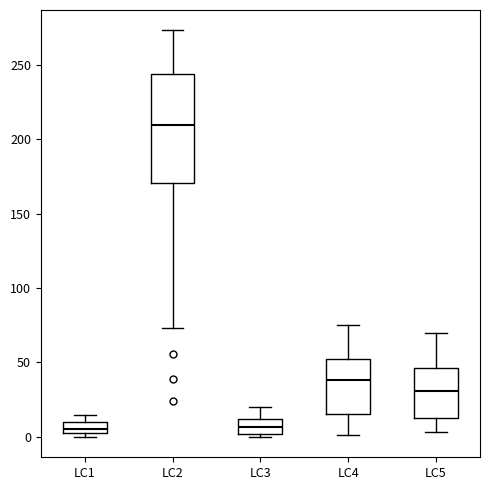

Which box has the highest median line?

LC2